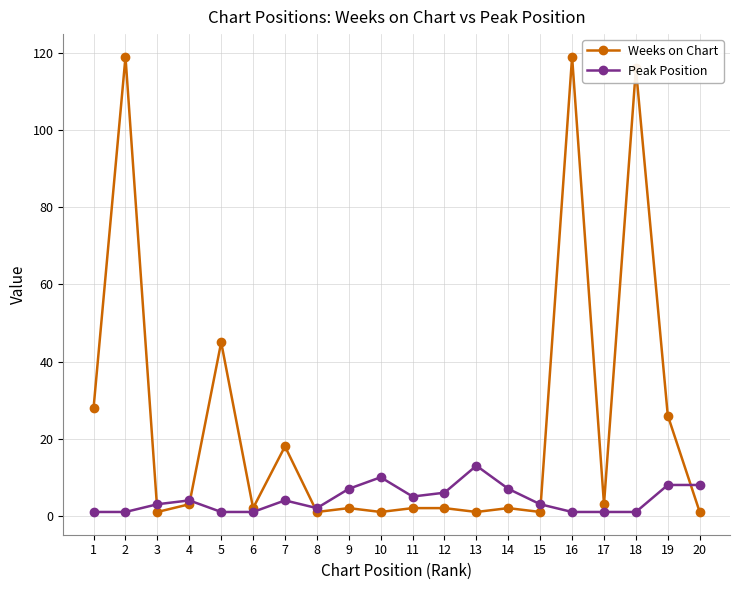

Reading left to right, transcribe all the data shown in this chart.

Weeks on Chart: 28	119	1	3	45	2	18	1	2	1	2	2	1	2	1	119	3	116	26	1
Peak Position: 1	1	3	4	1	1	4	2	7	10	5	6	13	7	3	1	1	1	8	8